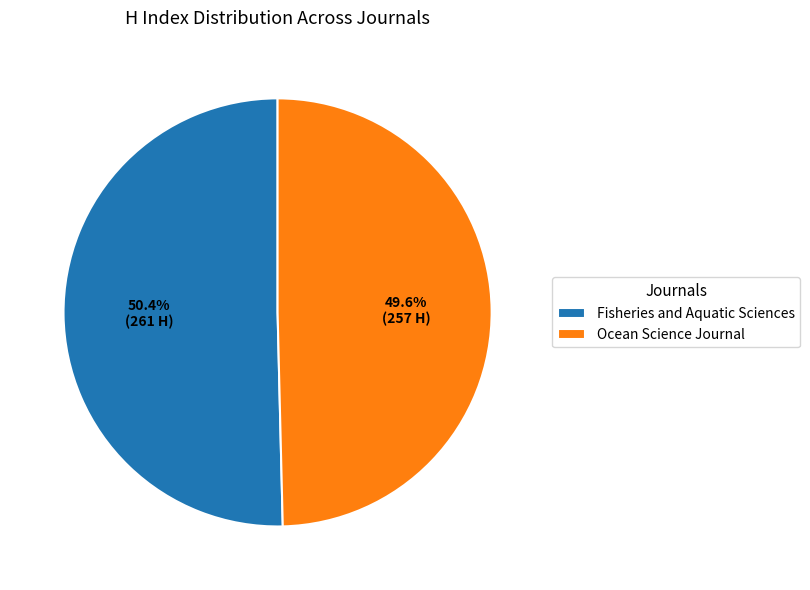

What portion of the pie excludes Fisheries and Aquatic Sciences?

49.6%